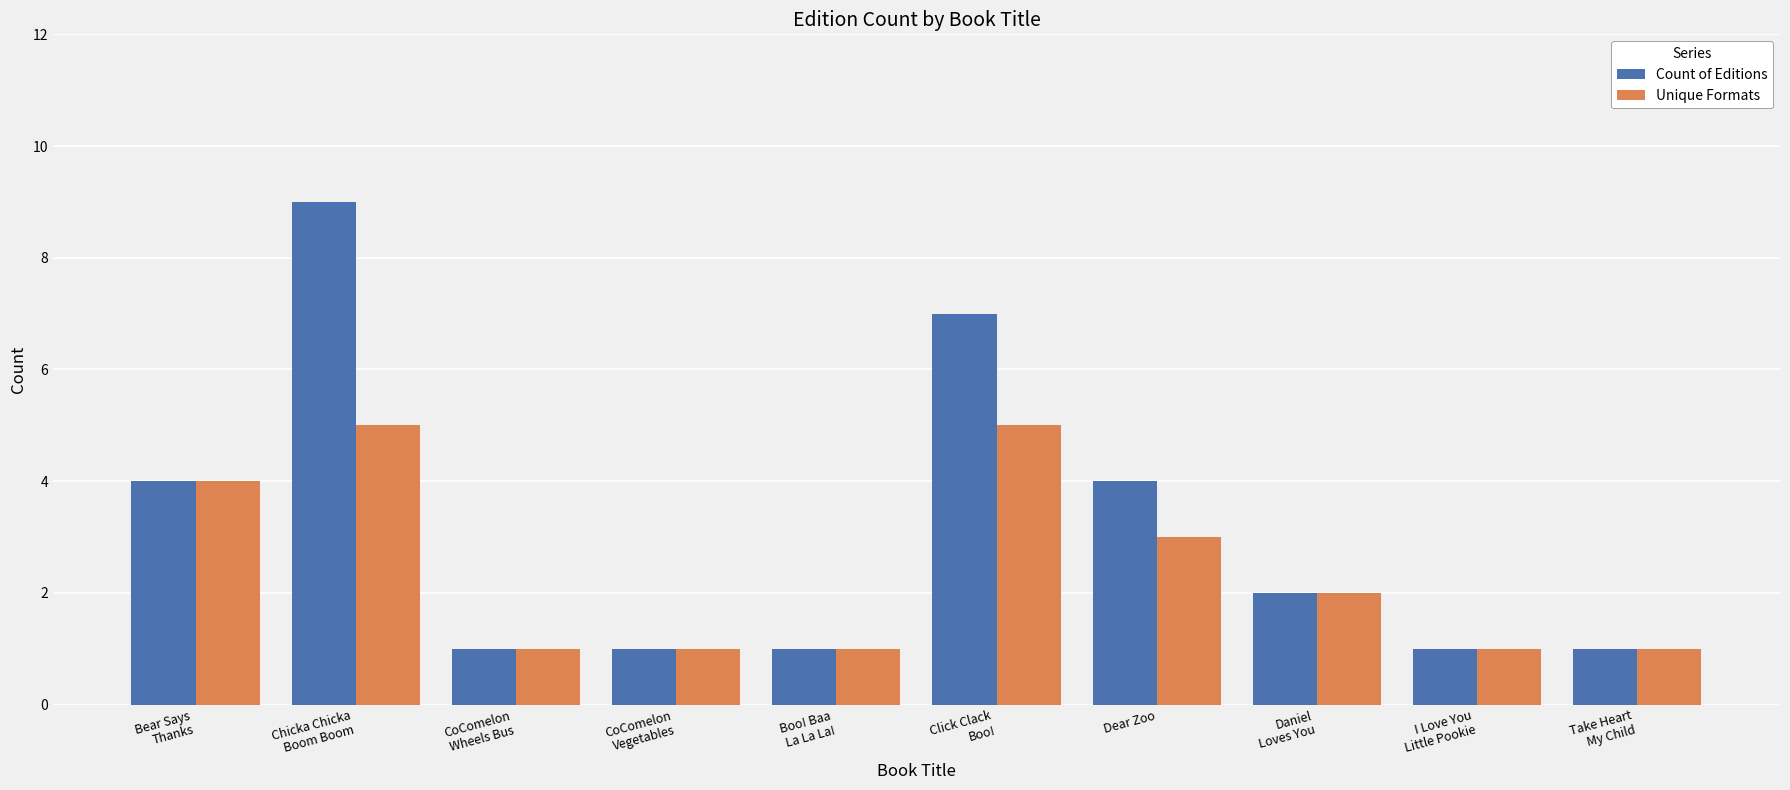

List the series in order of their peak value, lowest first.

Unique Formats, Count of Editions